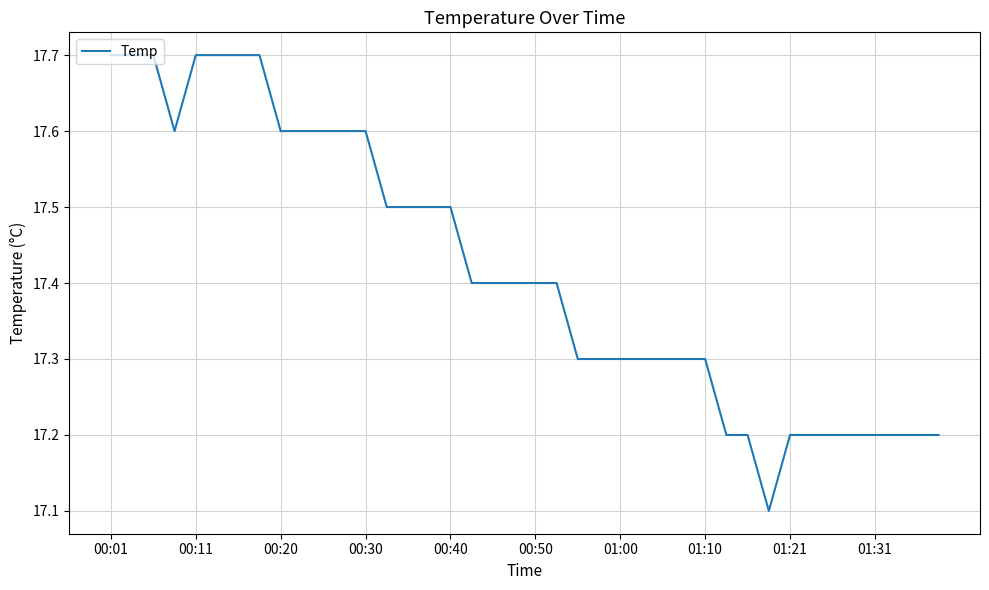

What is the greatest value displayed?

17.7